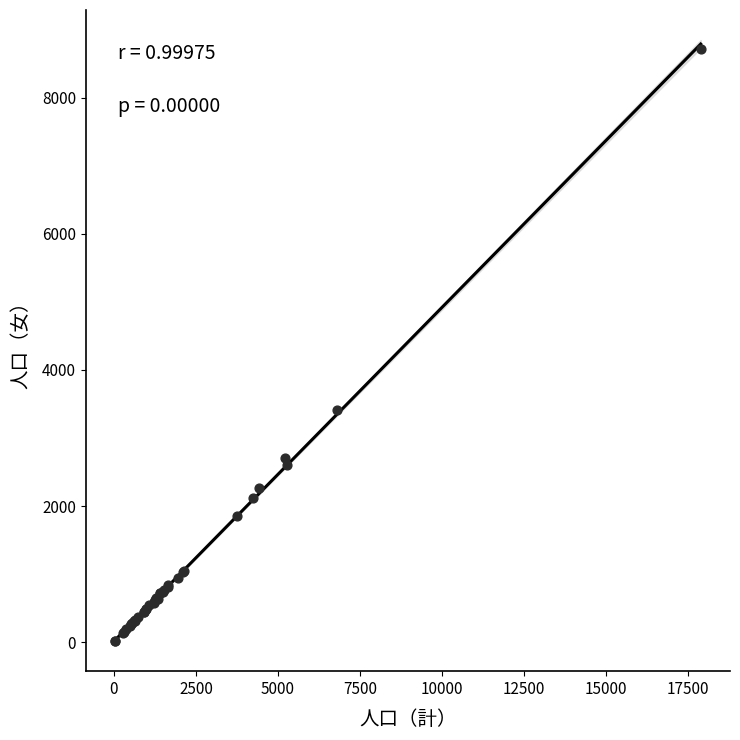

What Y value in the scatter plot is closest to 4363?

3412